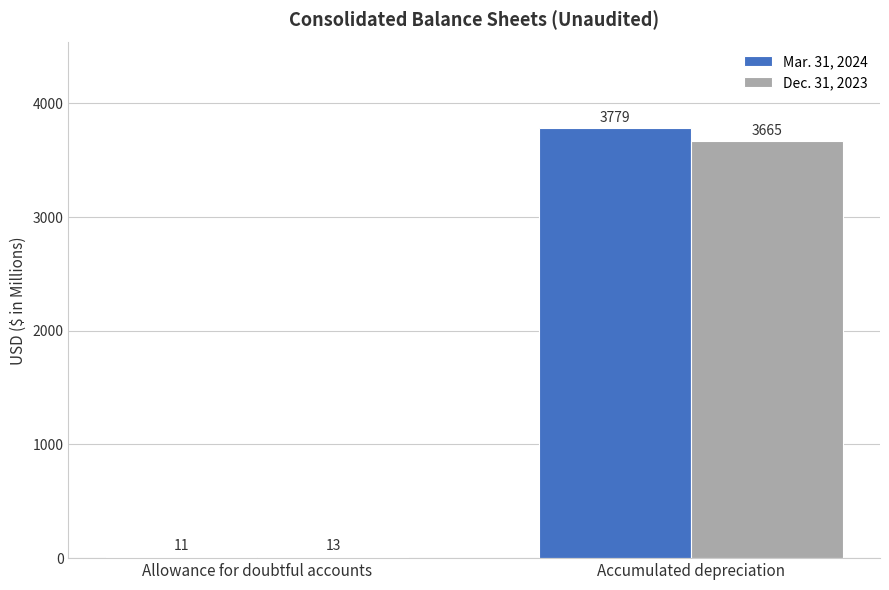

Which series has the widest spread of values?

Mar. 31, 2024